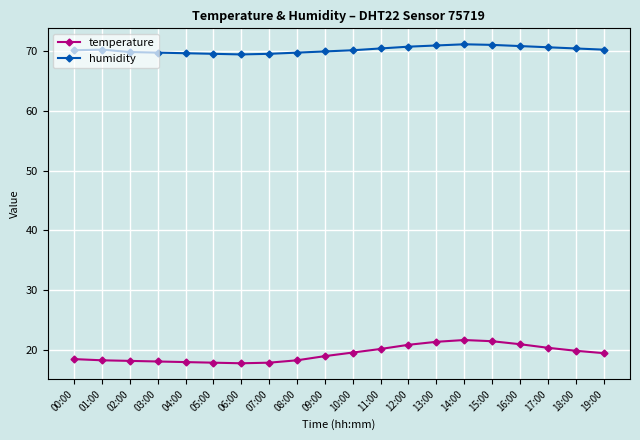

What is the spread (max minus min) of values at 11:00?

50.4